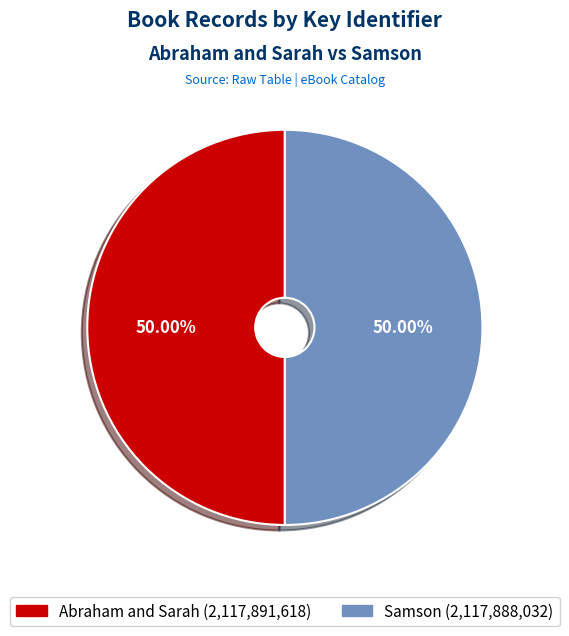

How many segments does this pie chart have?

2